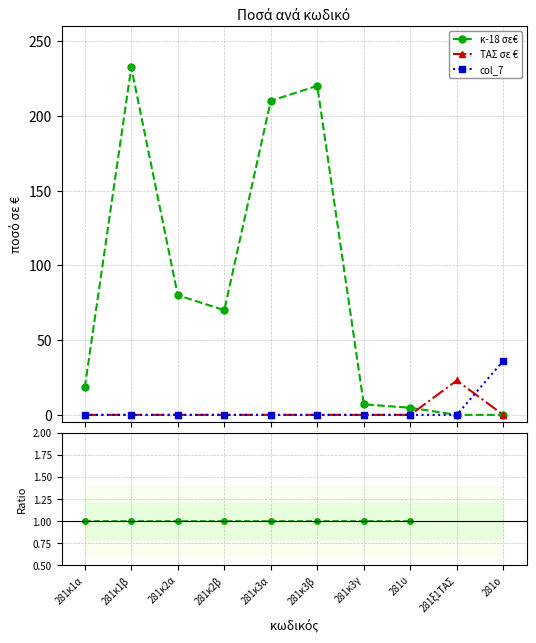

What is the label of the 1st point from the right?

281ο